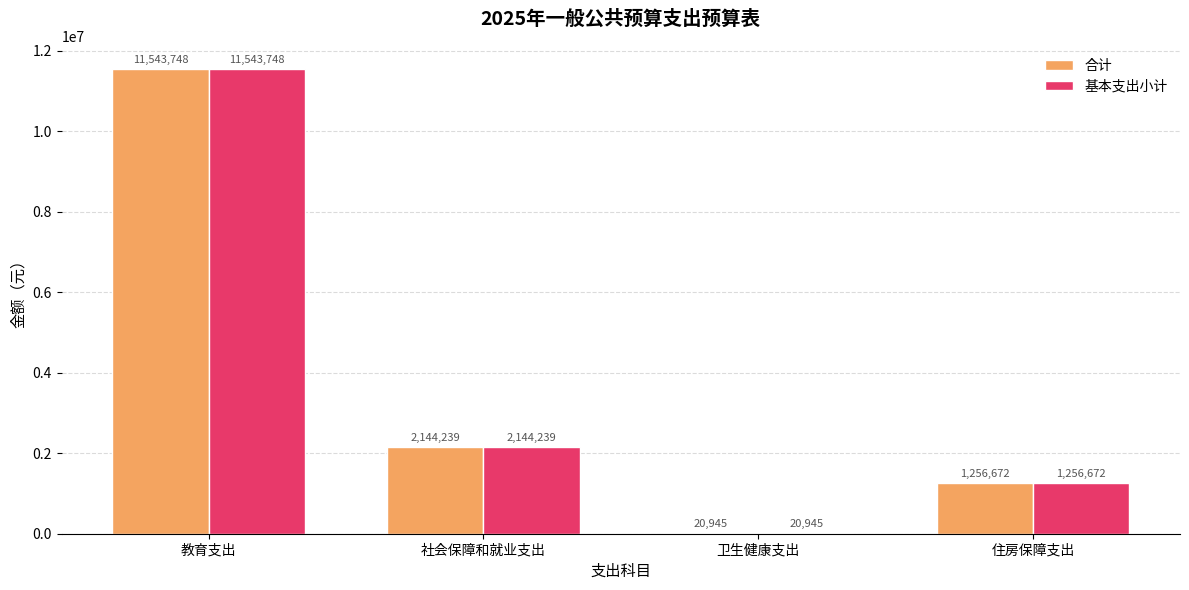

The value of 合计 at 教育支出 is 11543748.0. True or false?

True